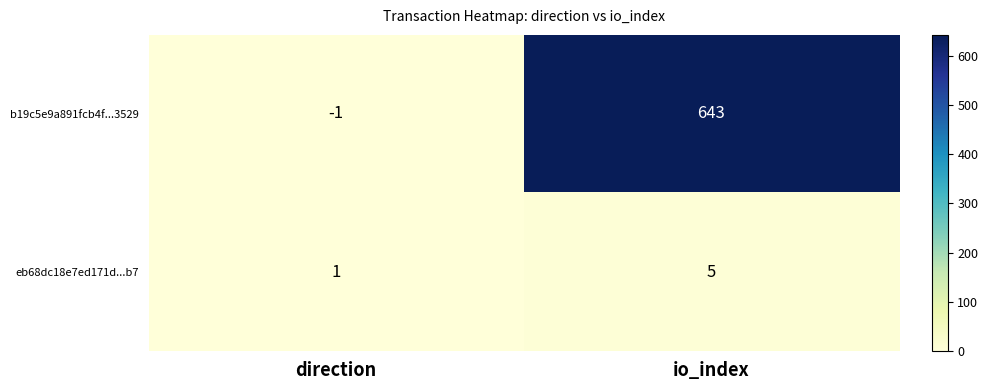

Rank the series at io_index from highest to lowest value.

b19c5e9a891fcb4f...3529, eb68dc18e7ed171d...b7